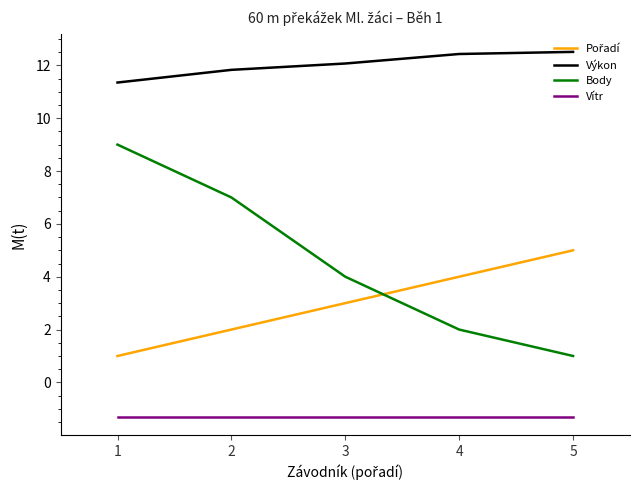

Which series has the largest total across all categories?

Výkon